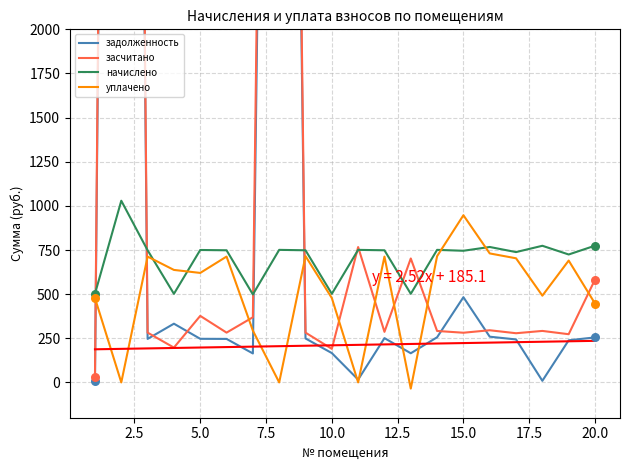

Which series has the widest spread of Y values?

засчитано